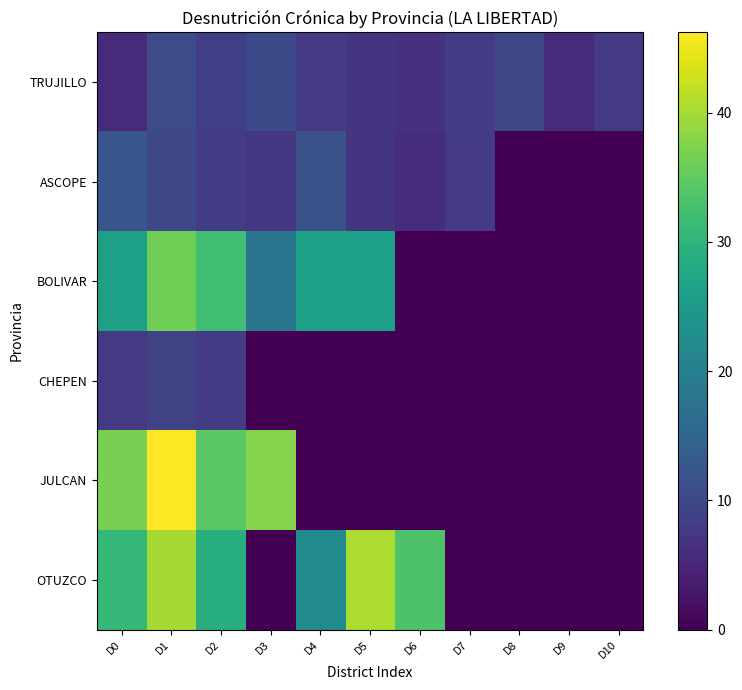

Reading left to right, list all the values displayed in this chart.

TRUJILLO: D0=5.7	D1=10.6	D2=8.6	D3=10.3	D4=7.6	D5=7.1	D6=6.5	D7=8.3	D8=10.1	D9=5.7	D10=7.8
ASCOPE: D0=12.4	D1=10.0	D2=8.1	D3=7.5	D4=11.5	D5=7.0	D6=6.0	D7=7.9	D8=0.0	D9=0.0	D10=0.0
BOLIVAR: D0=26.2	D1=36.1	D2=32.1	D3=18.0	D4=26.4	D5=26.1	D6=0.0	D7=0.0	D8=0.0	D9=0.0	D10=0.0
CHEPEN: D0=7.8	D1=8.9	D2=8.3	D3=0.0	D4=0.0	D5=0.0	D6=0.0	D7=0.0	D8=0.0	D9=0.0	D10=0.0
JULCAN: D0=36.8	D1=46.2	D2=34.3	D3=37.7	D4=0.0	D5=0.0	D6=0.0	D7=0.0	D8=0.0	D9=0.0	D10=0.0
OTUZCO: D0=30.8	D1=39.9	D2=28.9	D3=0.0	D4=22.2	D5=40.6	D6=33.3	D7=0.0	D8=0.0	D9=0.0	D10=0.0